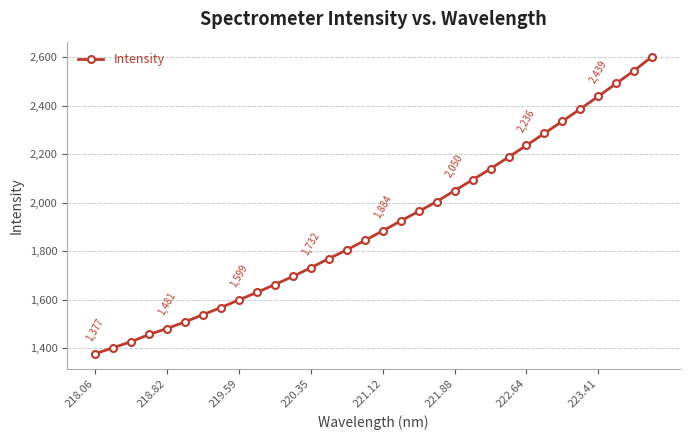

Reading right to left, extract all data points from this chart.

2602.6	2544.6	2491.7	2438.7	2386.3	2335.9	2286.1	2236.3	2187.9	2139.9	2094.2	2050.0	2004.2	1964.2	1925.0	1883.8	1844.3	1805.4	1769.4	1731.7	1696.1	1662.4	1630.1	1599.0	1567.8	1538.3	1508.5	1481.1	1456.5	1426.7	1401.8	1377.2